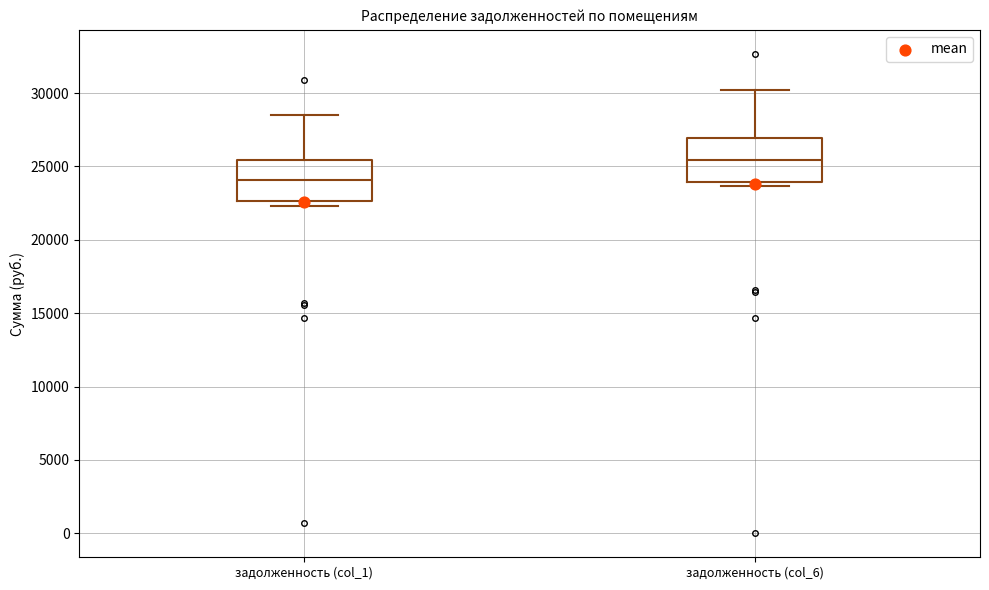

Where is the upper edge of the box for задолженность (col_1) on the y-axis? The values are not printed on the chart, so give them approximately, as read against the axis.

25500